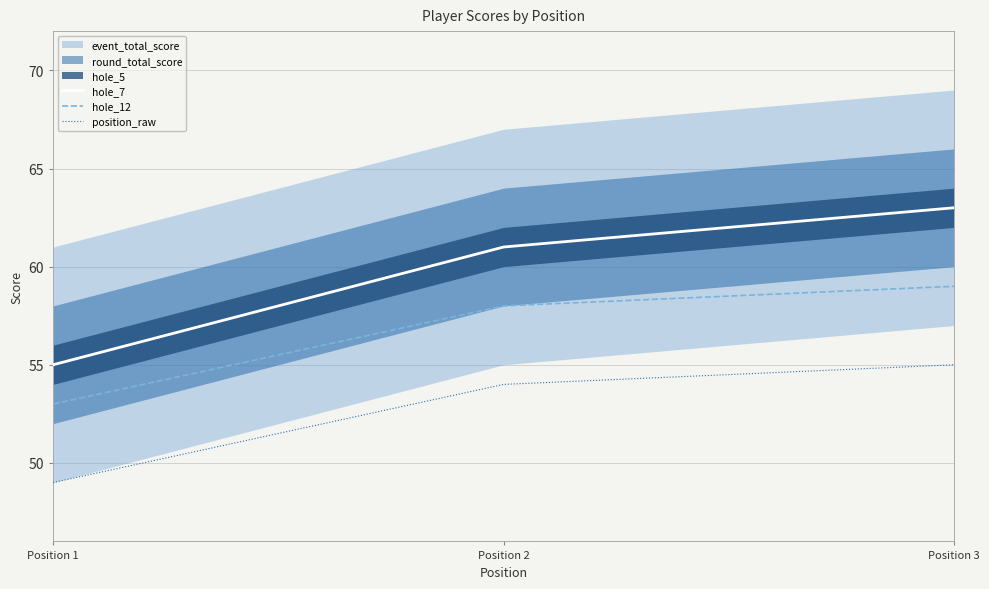

What is the minimum value for position_raw?

49